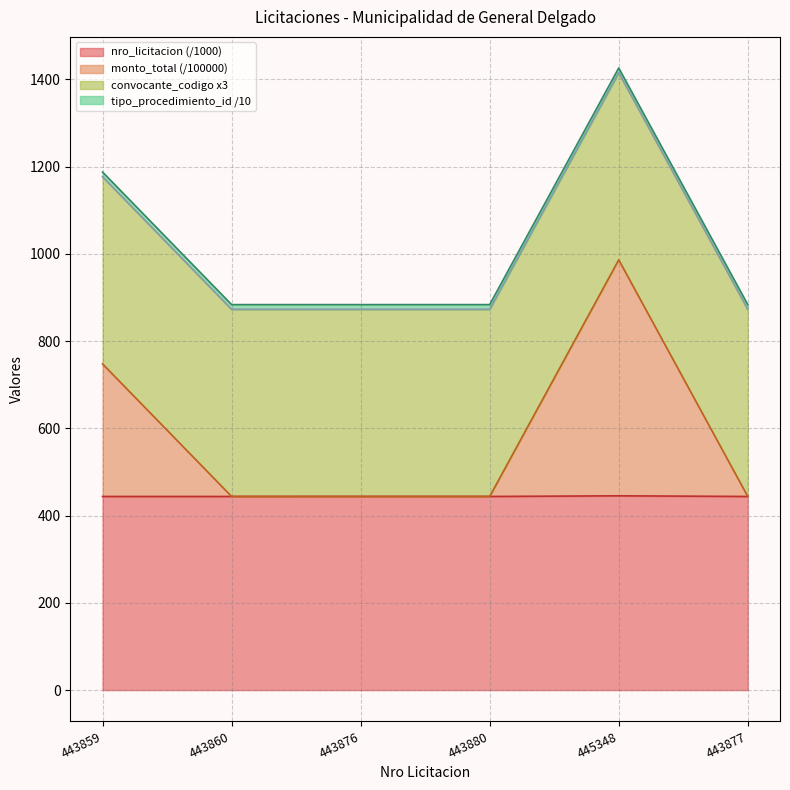

True or false: nro_licitacion (/1000) has a value of 186.7 at 443859.

False